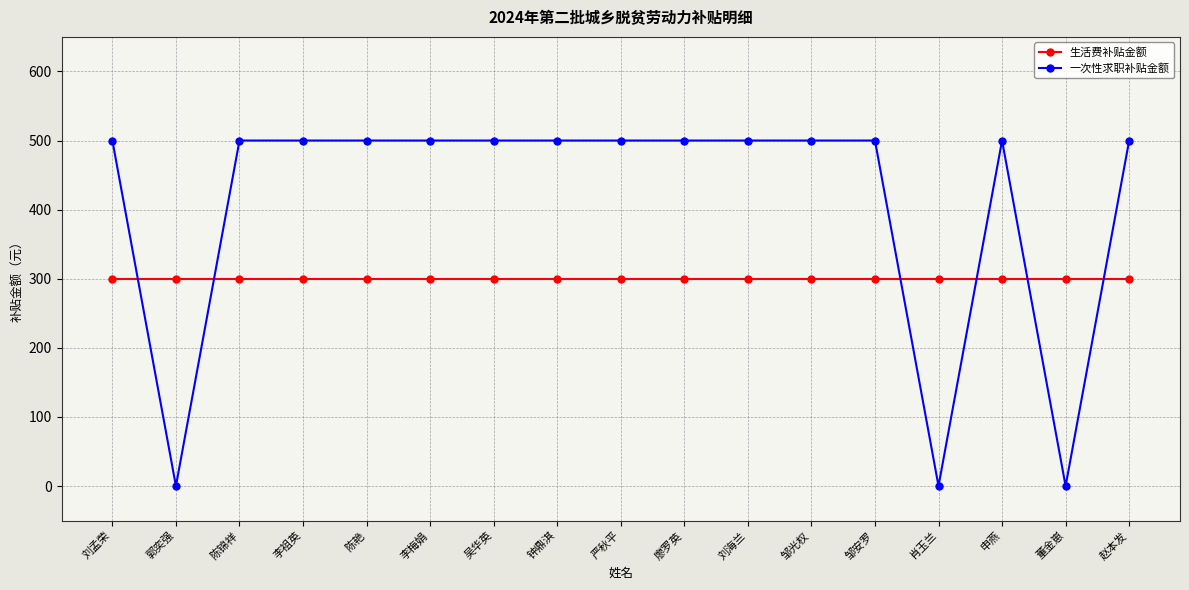

What is the difference between the highest and lowest values at 陈锦祥?

200